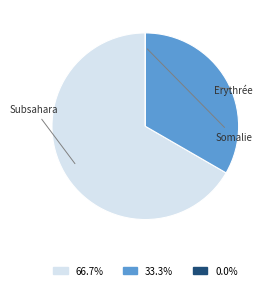

Approximately how many times larger is the value at Subsahara compared to Erythrée?

2.0